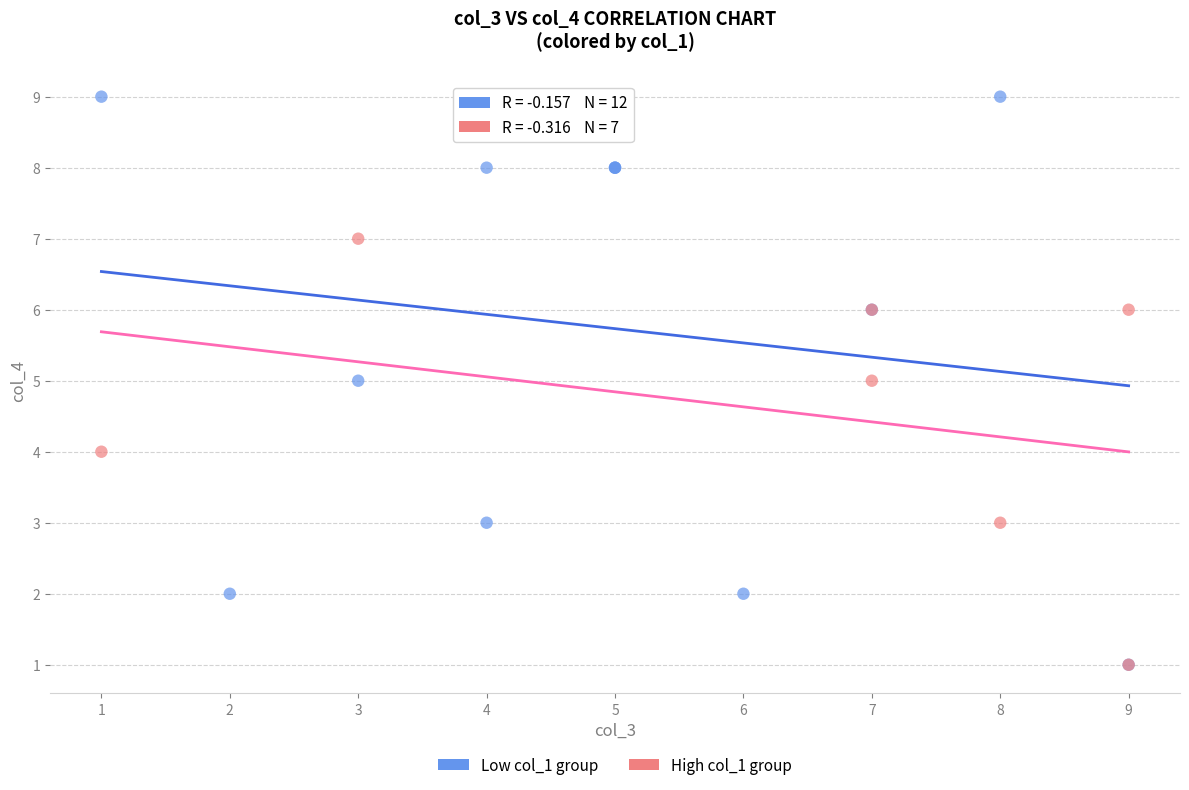

What are all the series names shown in the legend?

Low col_1 group, High col_1 group